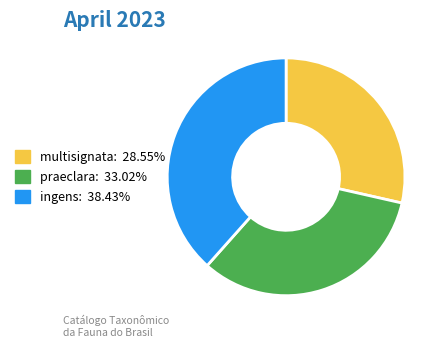

Is there a majority slice in this chart?

No